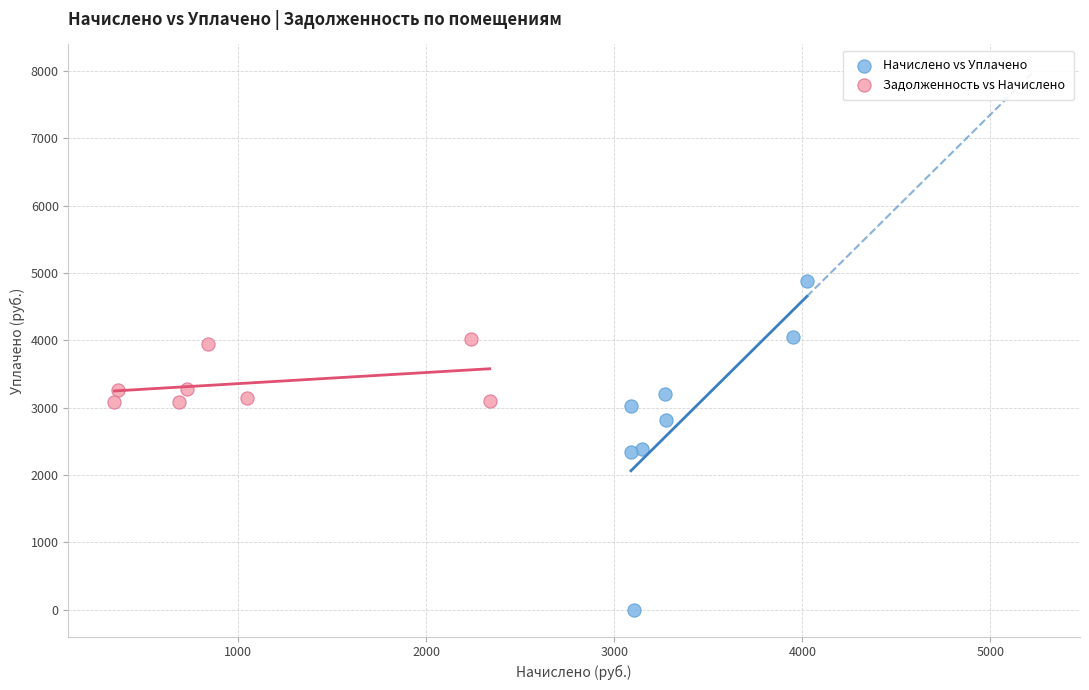

Which series reaches the minimum Y coordinate?

Начислено vs Уплачено